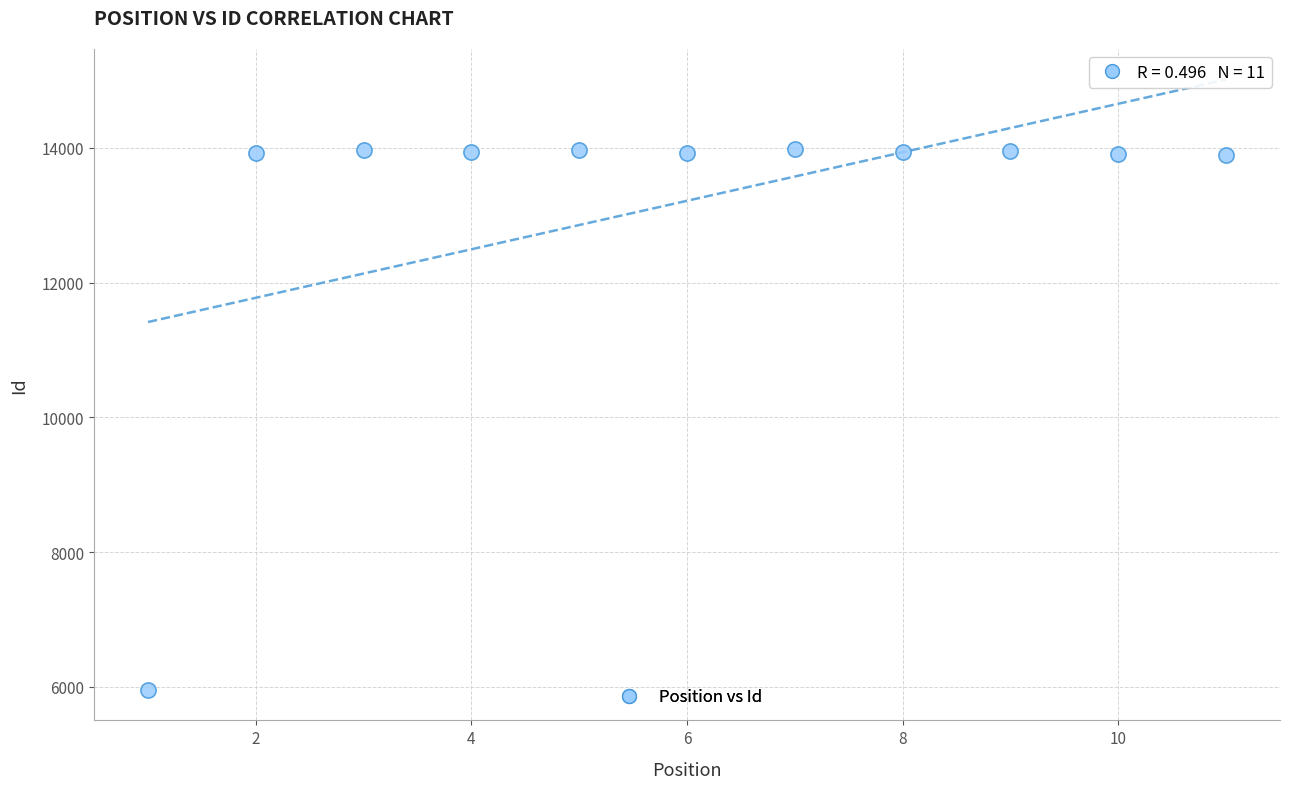

What is the range of Y values (max minus min)?

8030